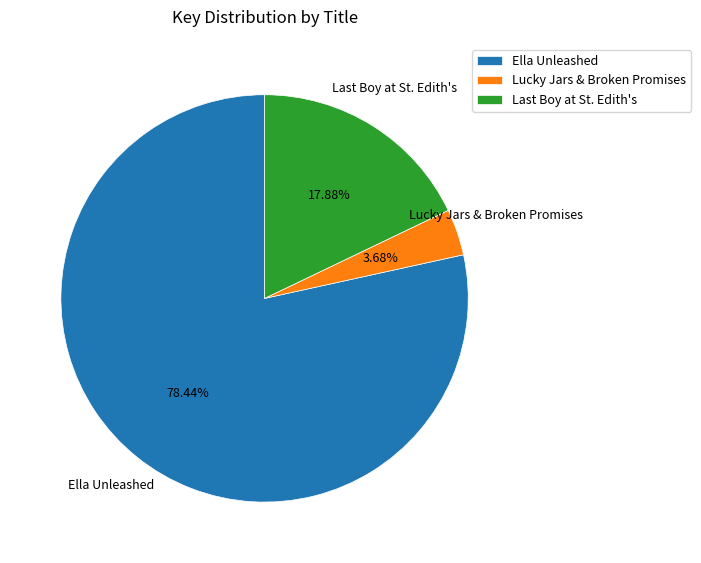

Does Lucky Jars & Broken Promises represent more than half of the total?

No